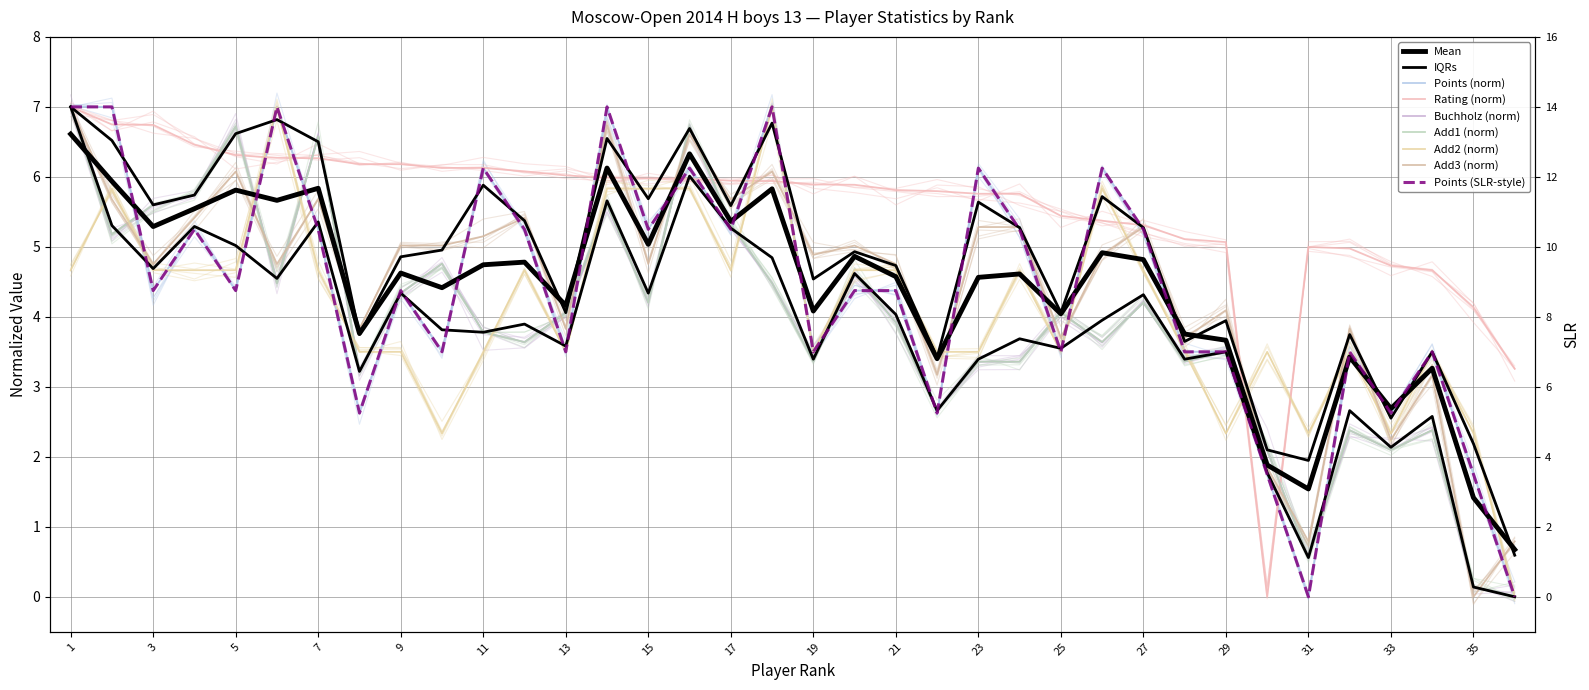

What is the spread (max minus min) of values at 34?

2.3